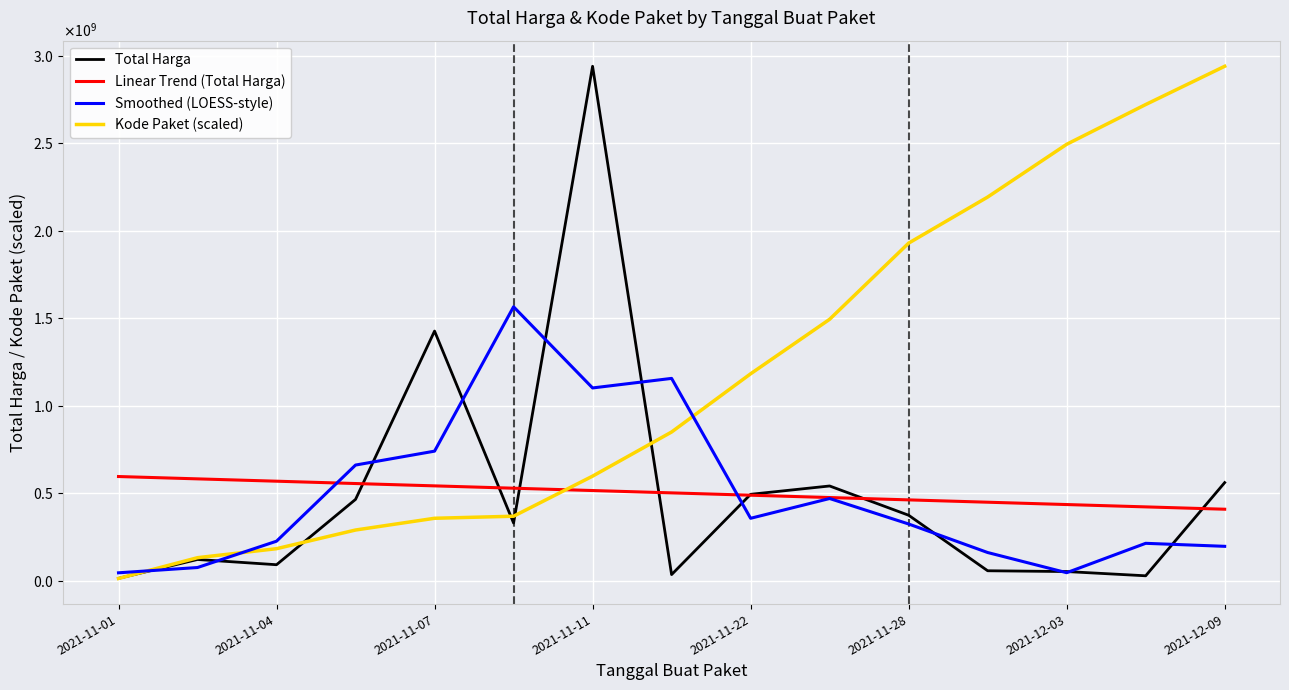

Is this an area chart (filled region under the line)?

No